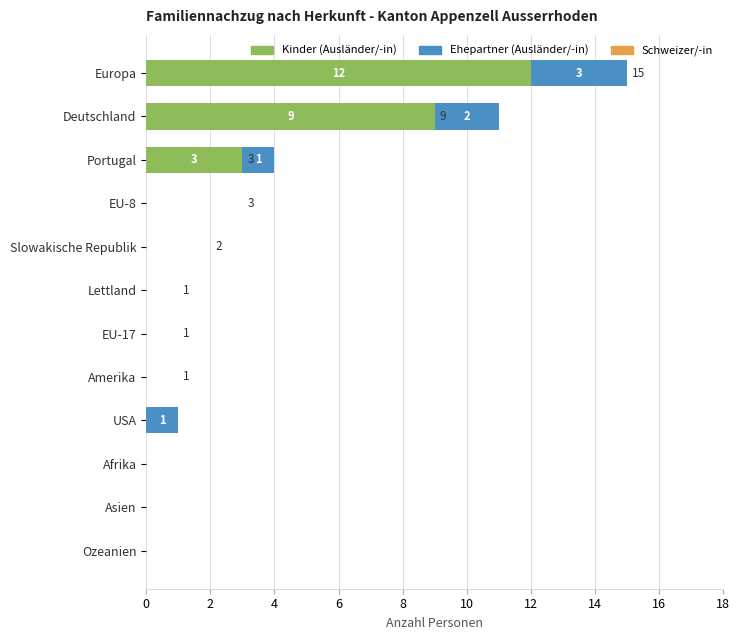

At which category is the sum across all series the highest?

Europa